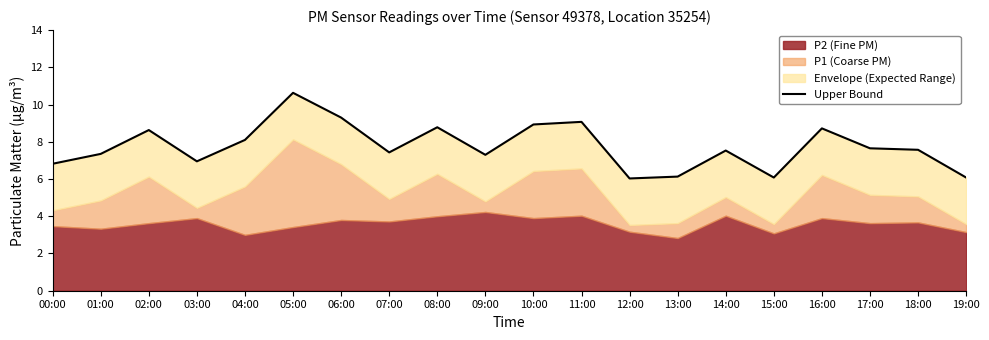

Is it true that the value at 15:00 is 6.1?

True